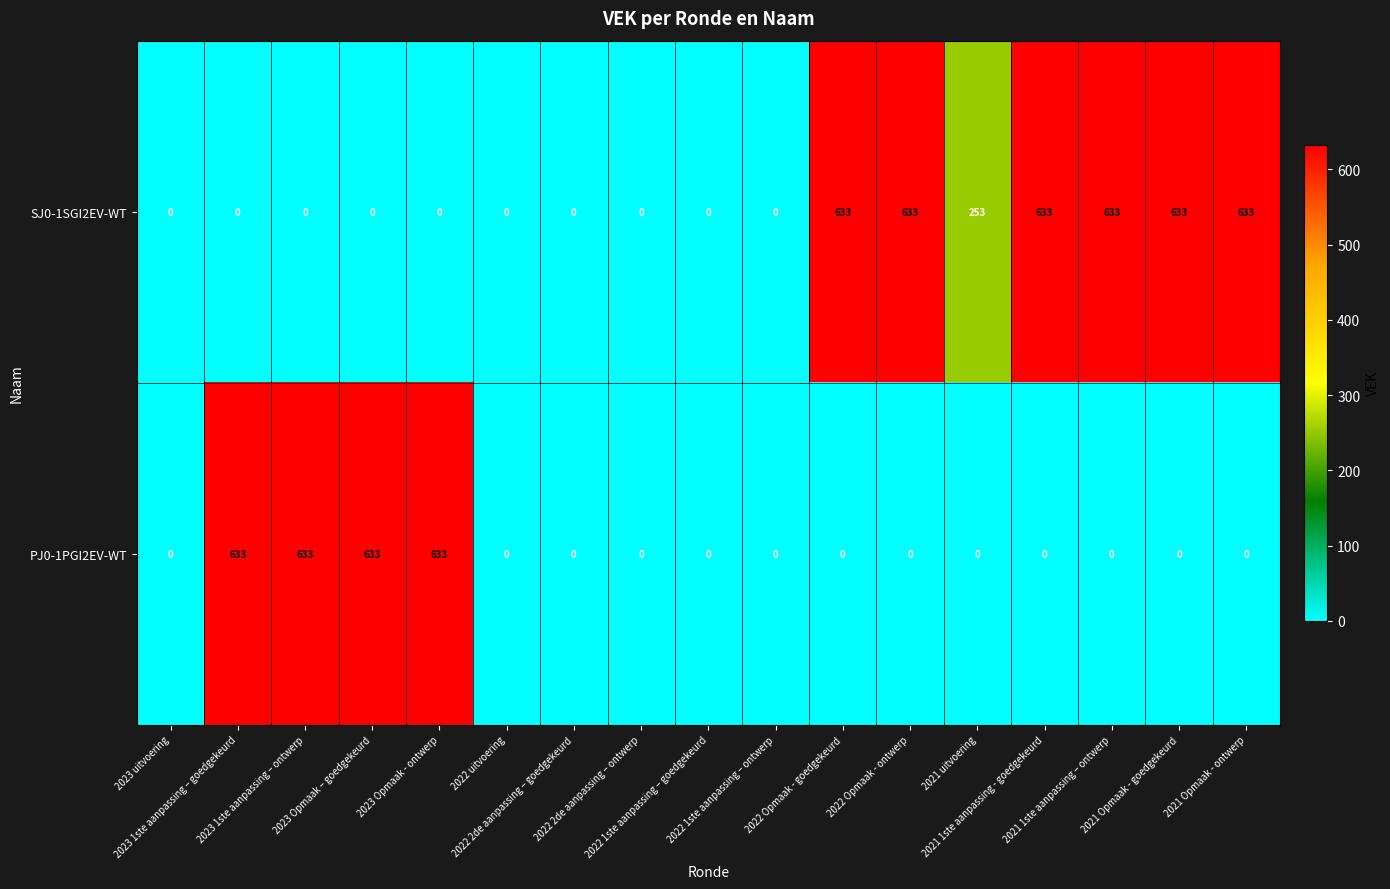

Which series has the largest total across all categories?

SJ0-1SGI2EV-WT